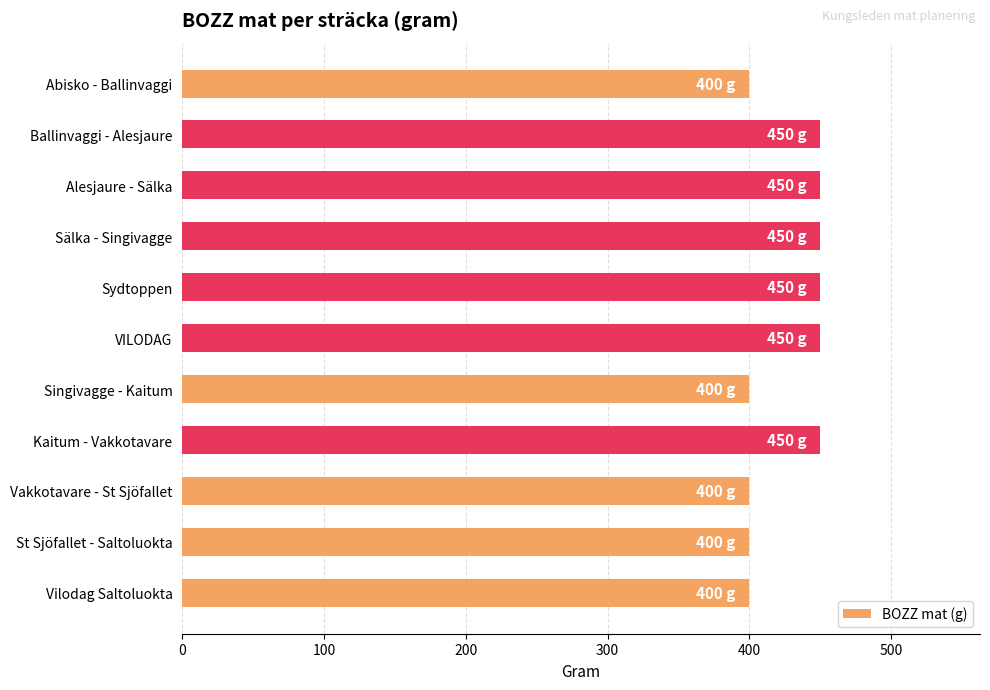

The value at Singivagge - Kaitum is 538. True or false?

False